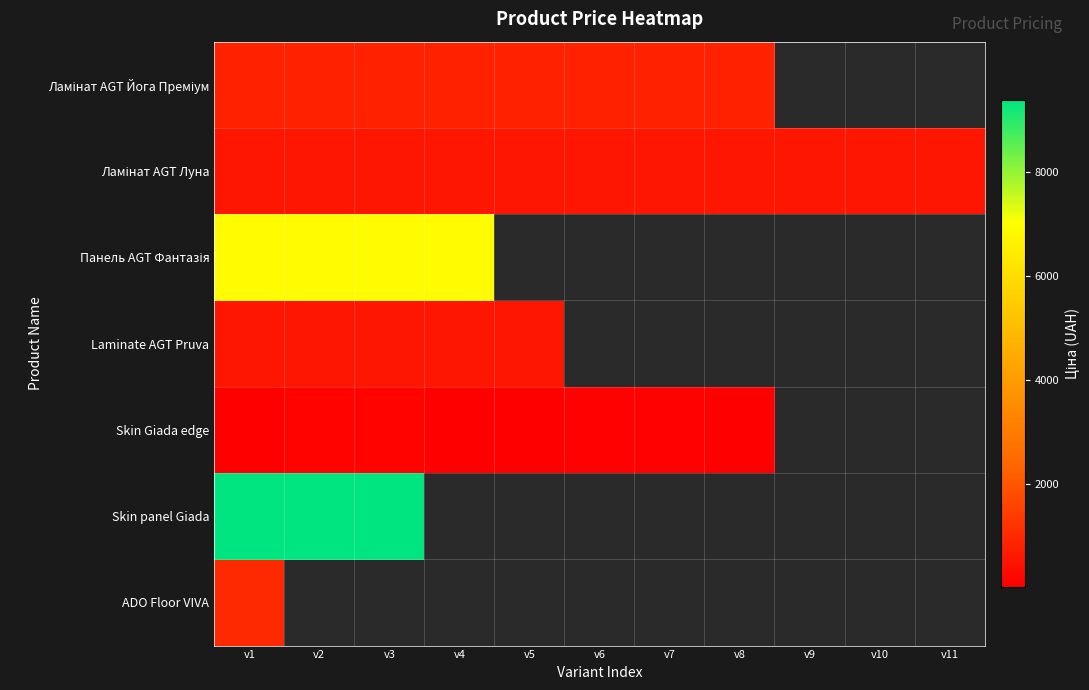

At how many categories does at least one series exceed 7889?

3